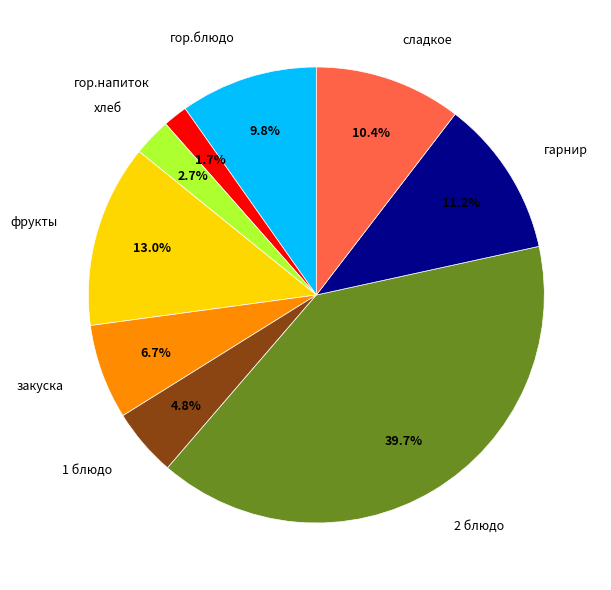

Is there a majority slice in this chart?

No